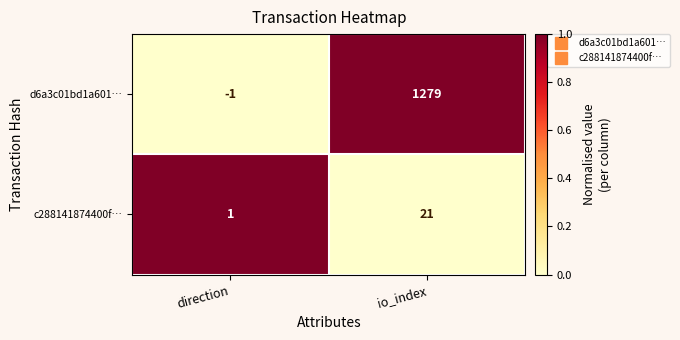

What is the difference between the d6a3c01bd1a601… values at io_index and direction?

1280